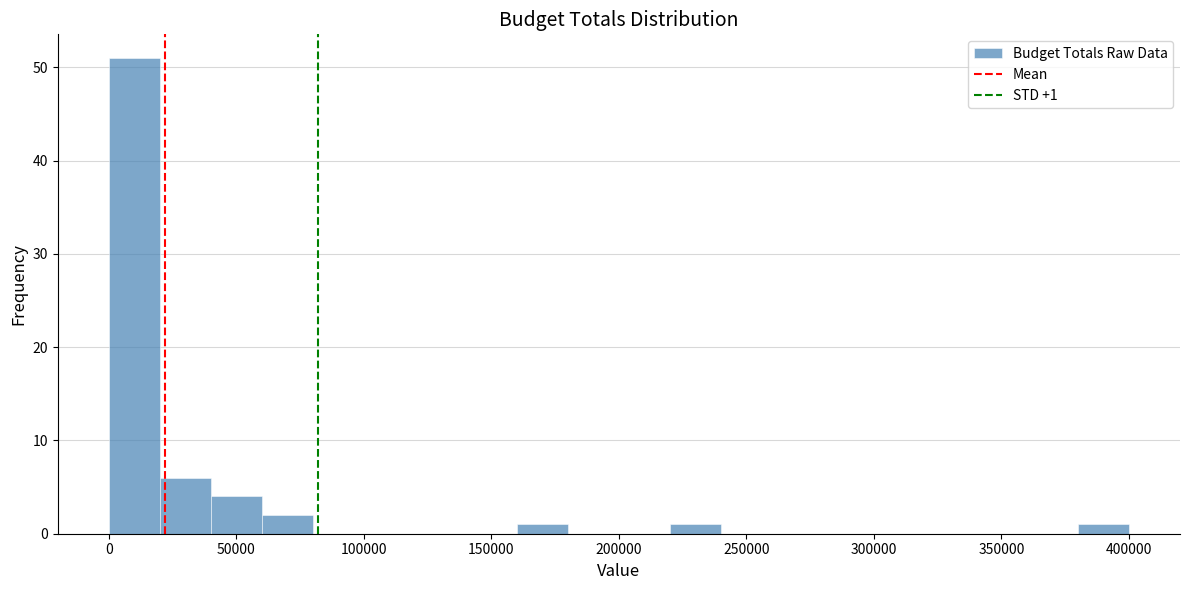

Around what value on the x-axis is the tallest bar? Give the approximate position of its centre, as read against the axis.

10000